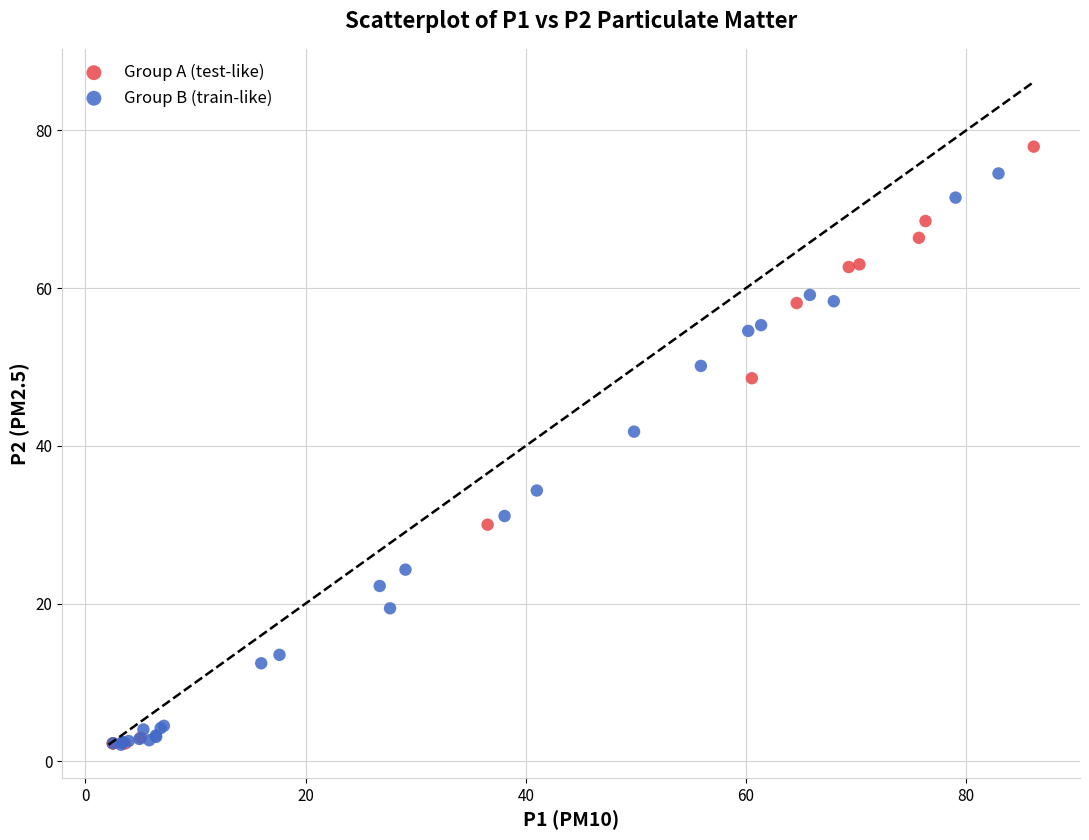

What are all the series names shown in the legend?

Group A (test-like), Group B (train-like)